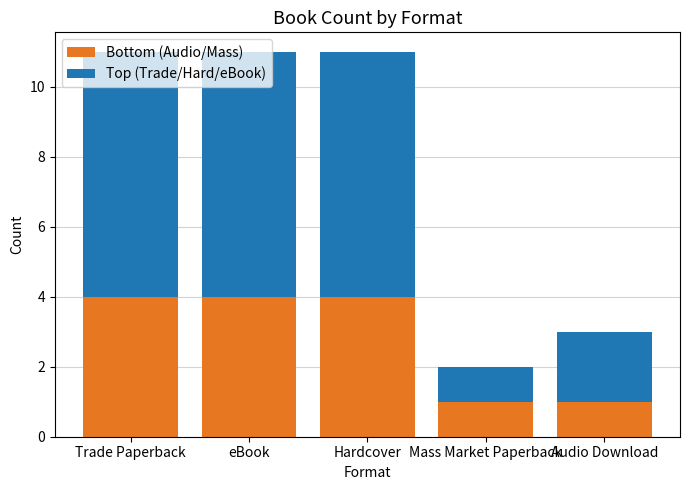

What is the total value across all series at Trade Paperback?

11